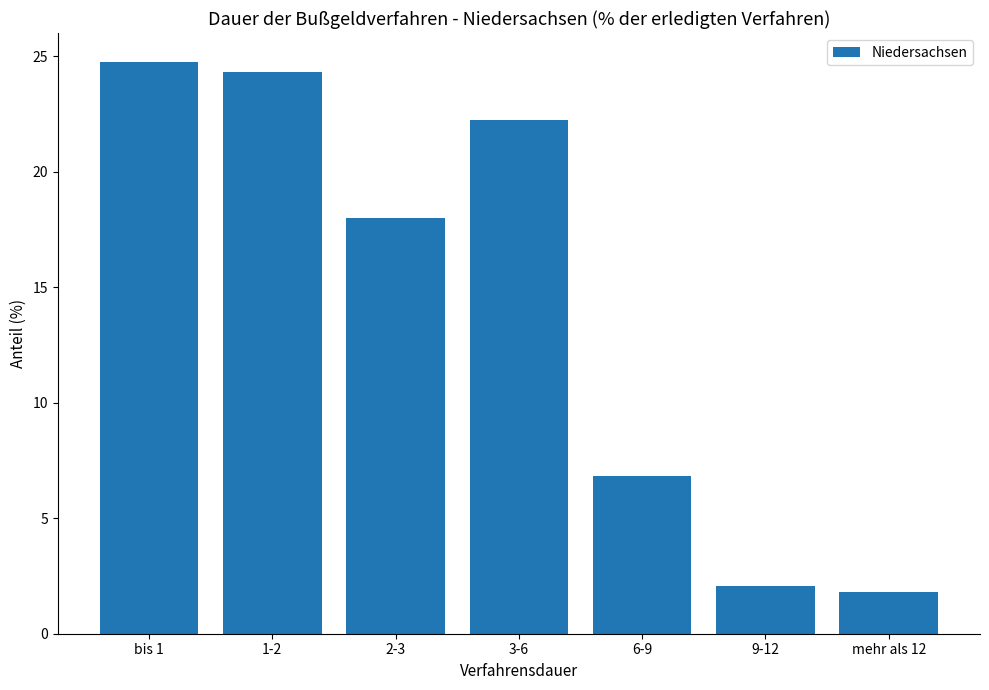

True or false: the data shows 2.1 at 9-12.

True